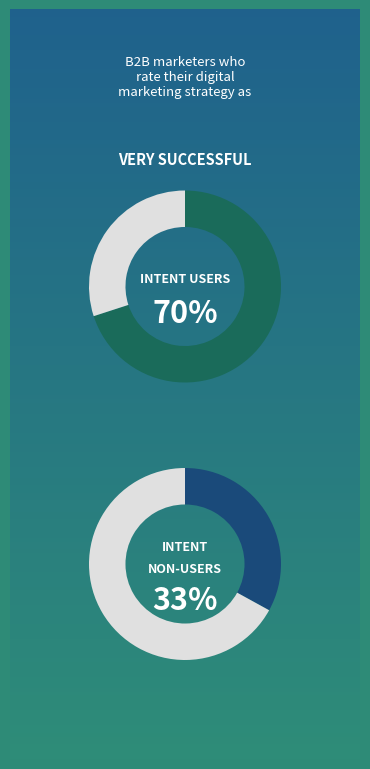

To the nearest percent, what is the difference between the 70% and 30% slice percentages?

40%